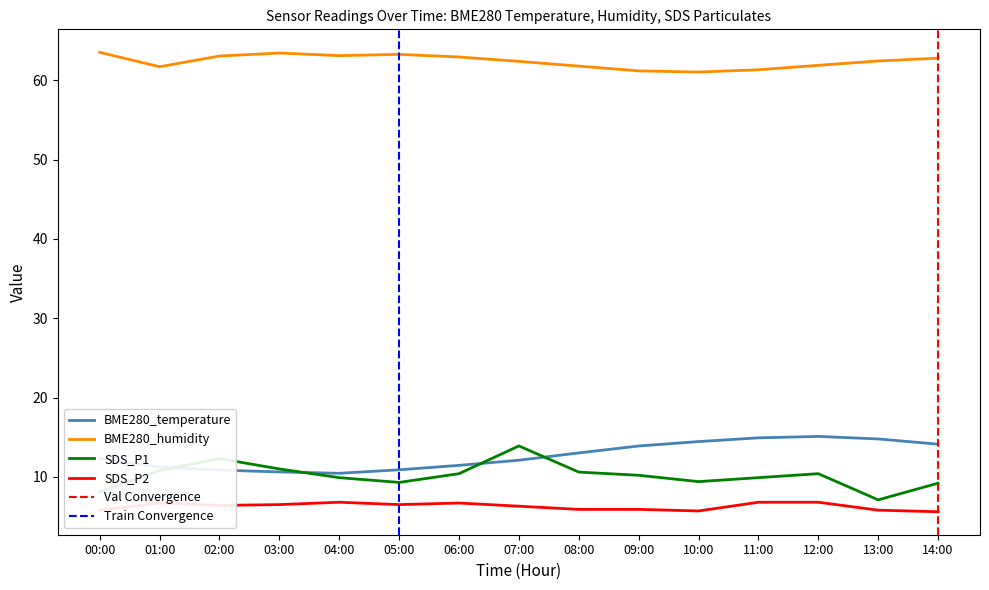

How many interior local valleys does the SDS_P1 series have?

3